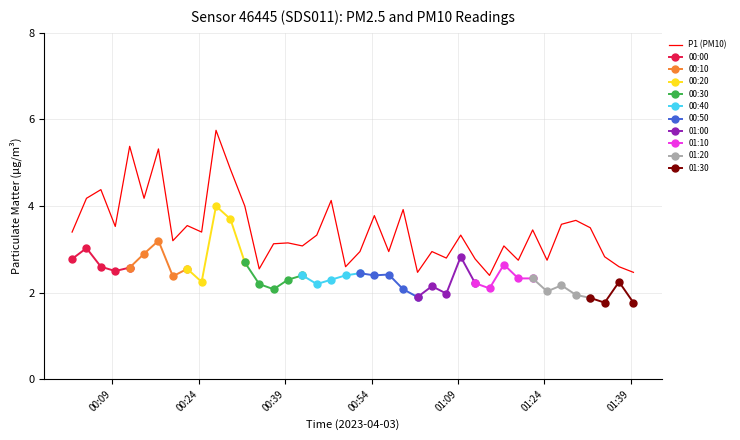

What is the minimum value for P1 (PM10)?

2.4